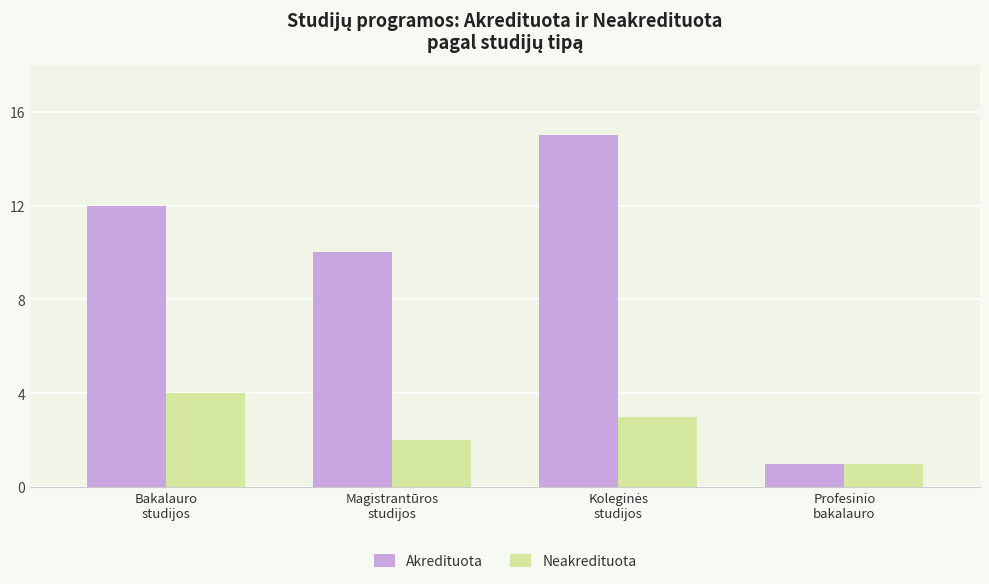

What is the sum of the Neakredituota values at Profesinio
bakalauro and Magistrantūros
studijos?

3